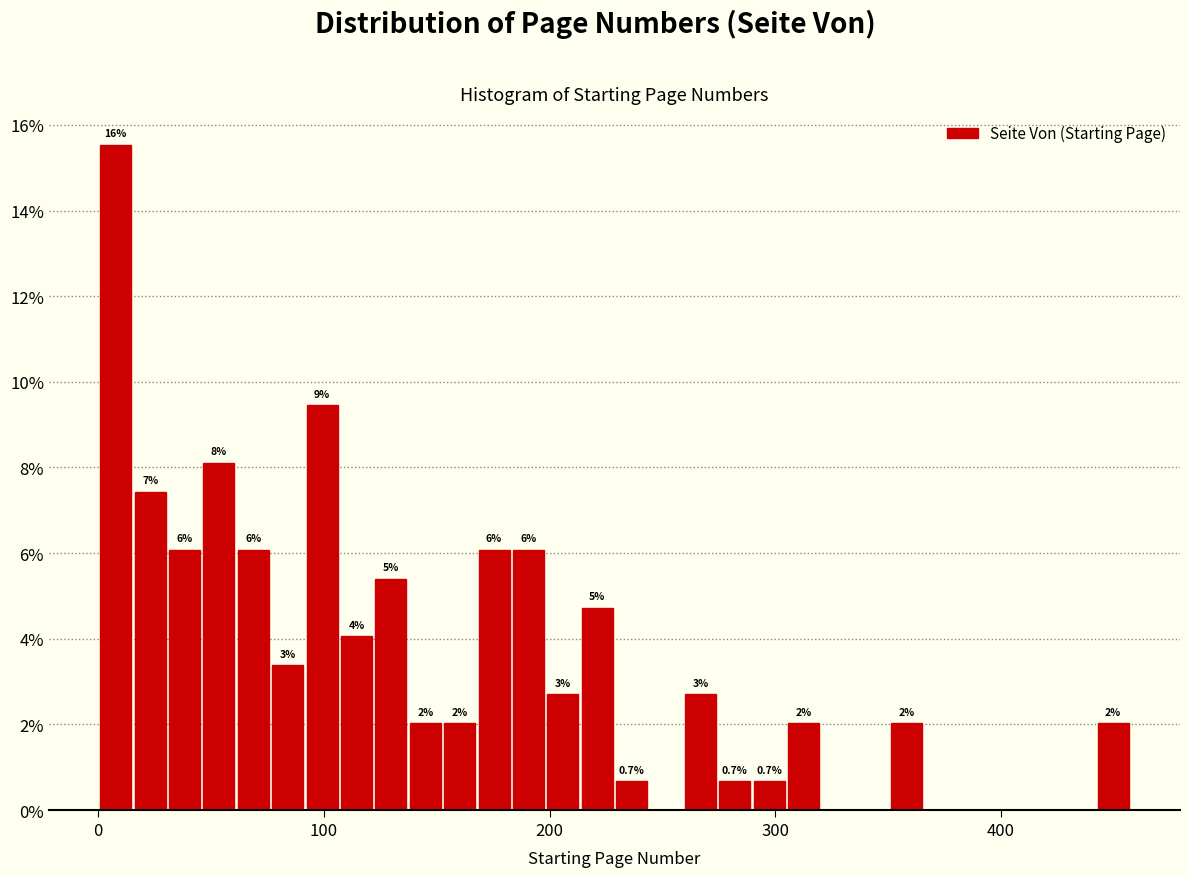

Around what value on the x-axis is the tallest bar? Give the approximate position of its centre, as read against the axis.

10